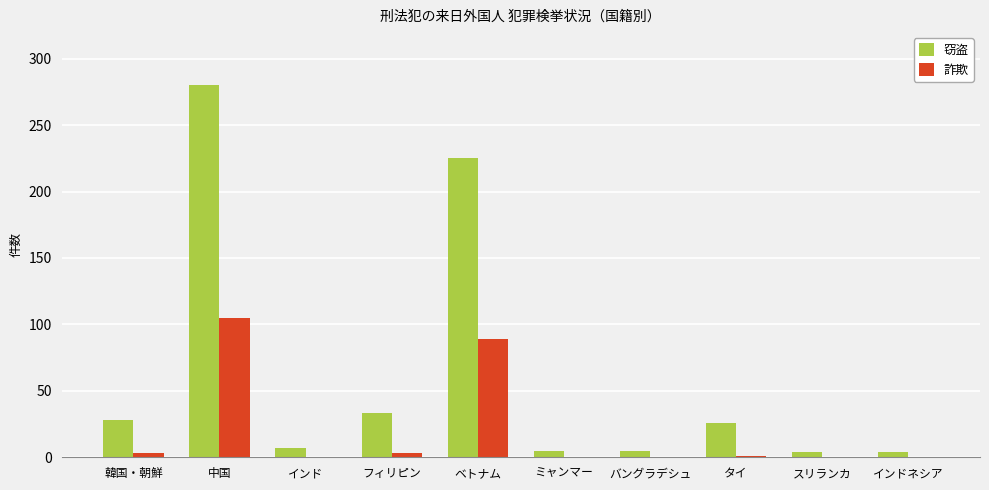

Which series has the largest total across all categories?

窃盗